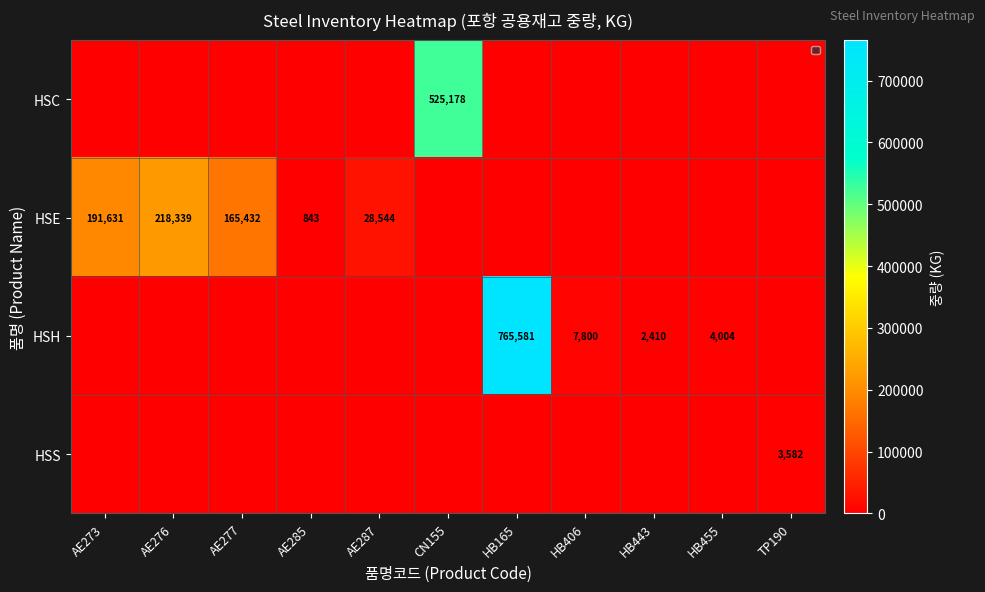

Between HB165 and AE273, which is larger?

HB165